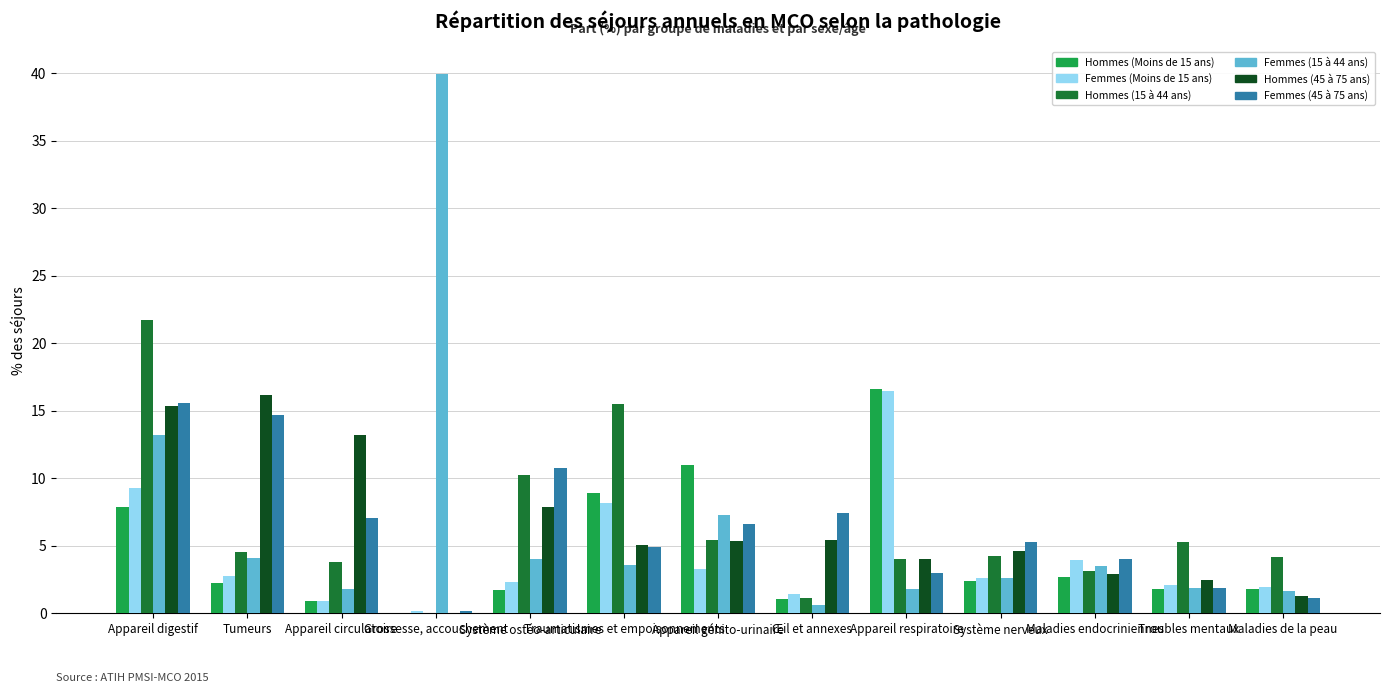

What is the sum of all Femmes (15 à 44 ans) values?

85.7